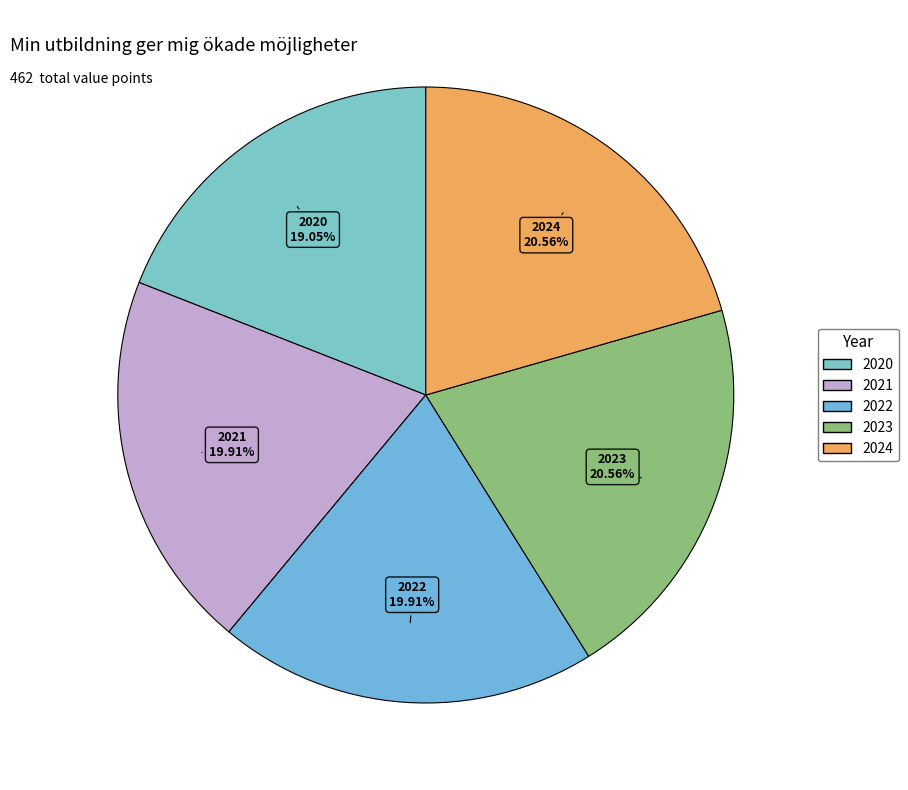

Which has a higher value, 2024 or 2021?

2024